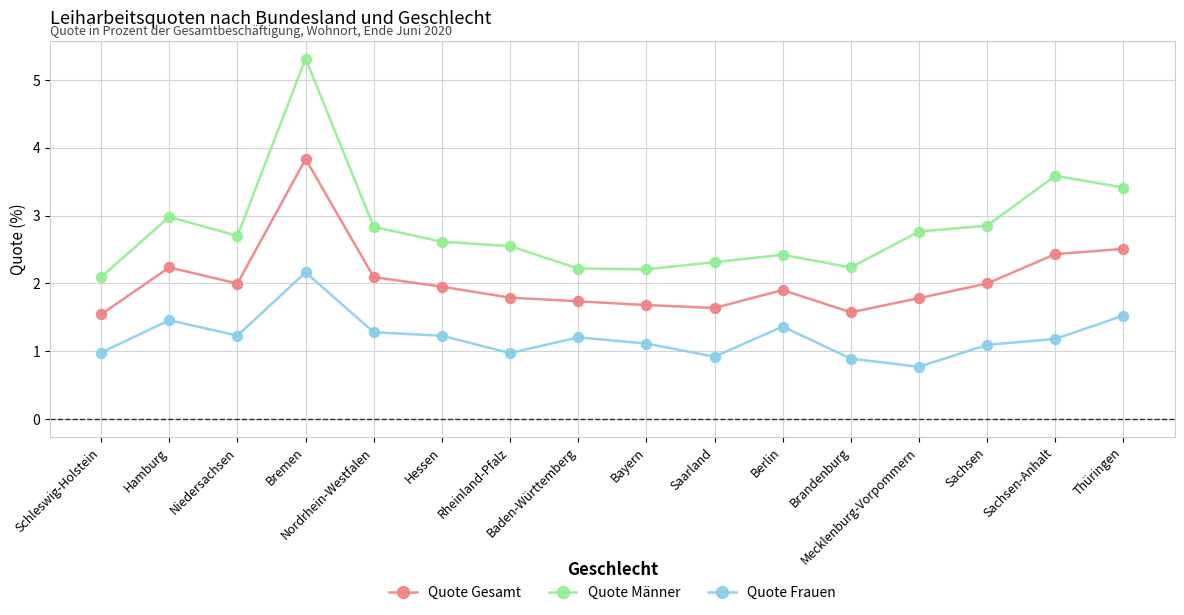

List the series in order of their peak value, lowest first.

Quote Frauen, Quote Gesamt, Quote Männer